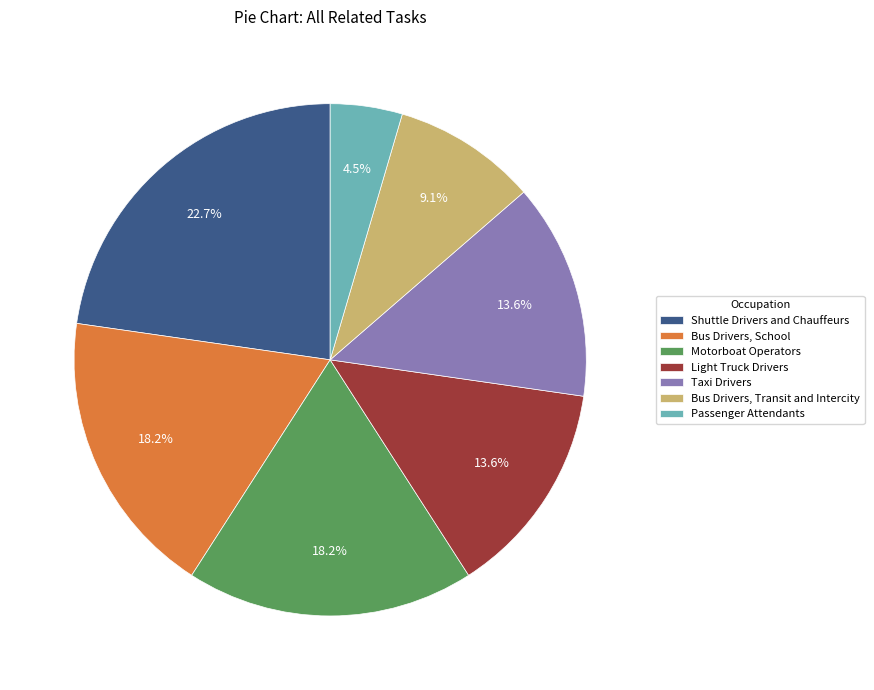

To the nearest percent, what is the combined percentage of Bus Drivers, Transit and Intercity and Bus Drivers, School?

27%